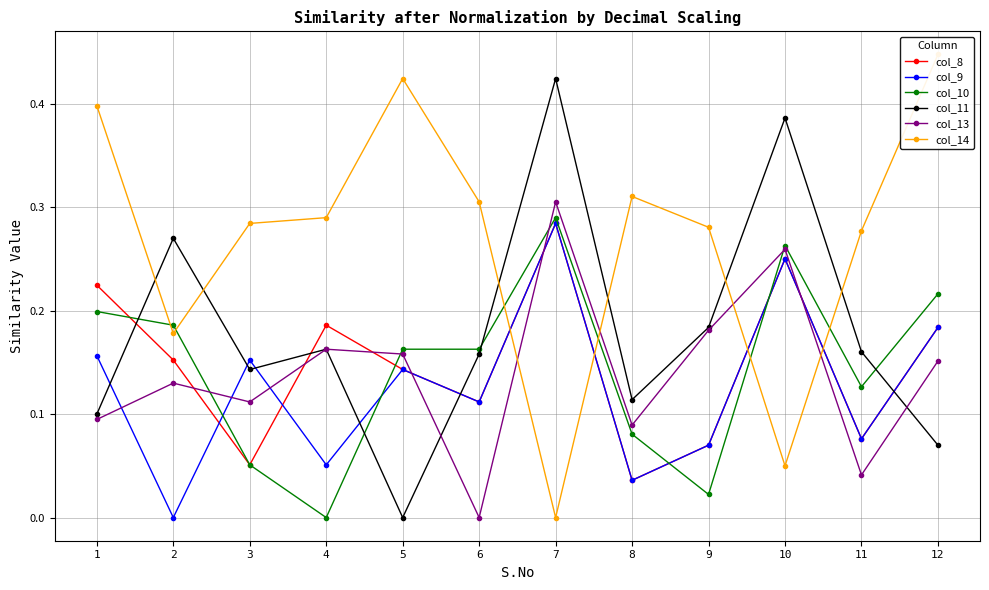

True or false: col_10 has more than 0 interior local peaks.

True